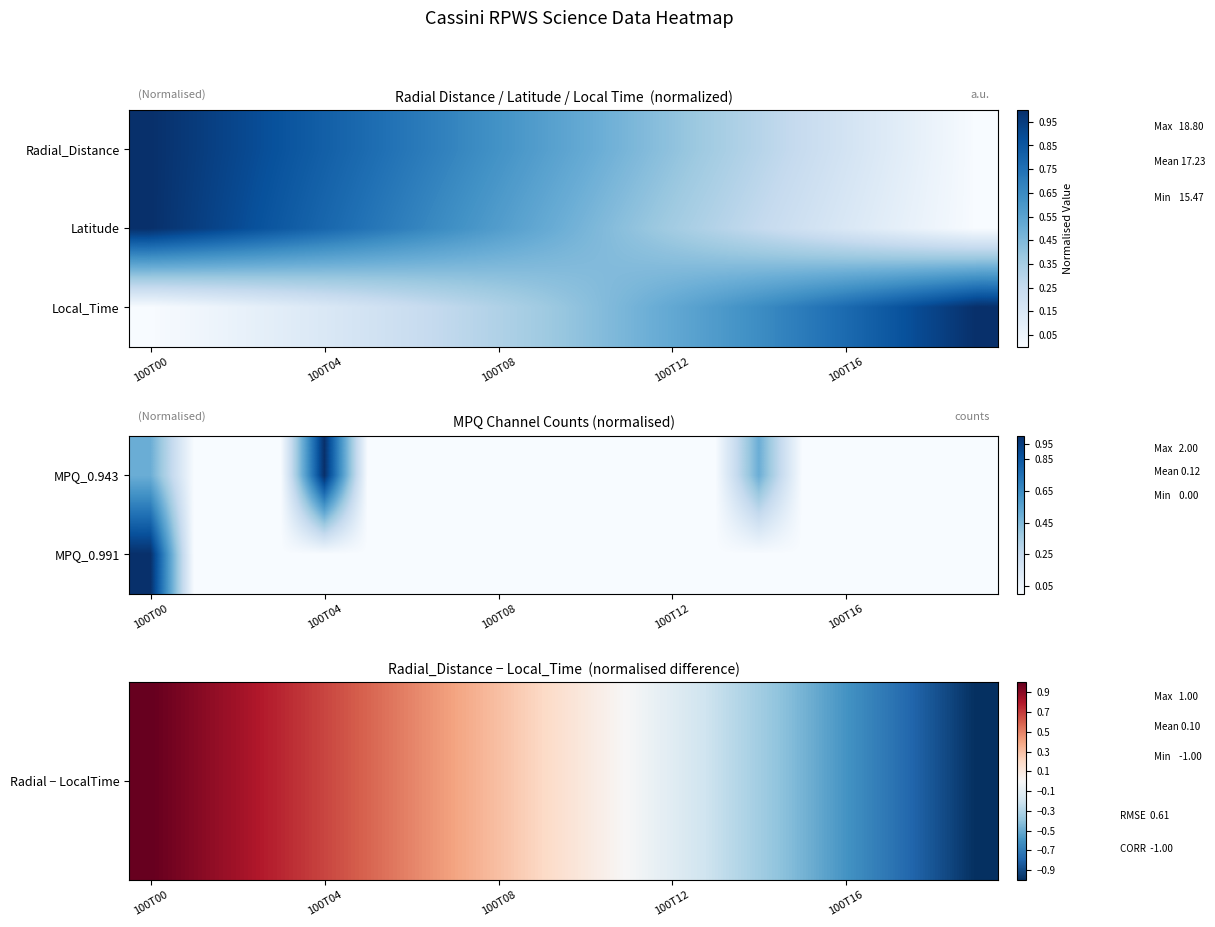

What is the difference between the maximum and minimum values in the Radial − LocalTime series?

2.0